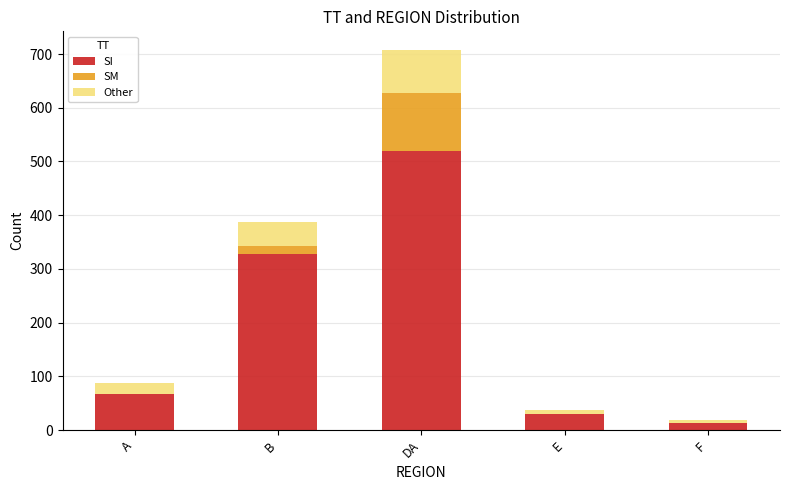

Reading left to right, what are the values for SI?

A=67	B=328	DA=520	E=30	F=13